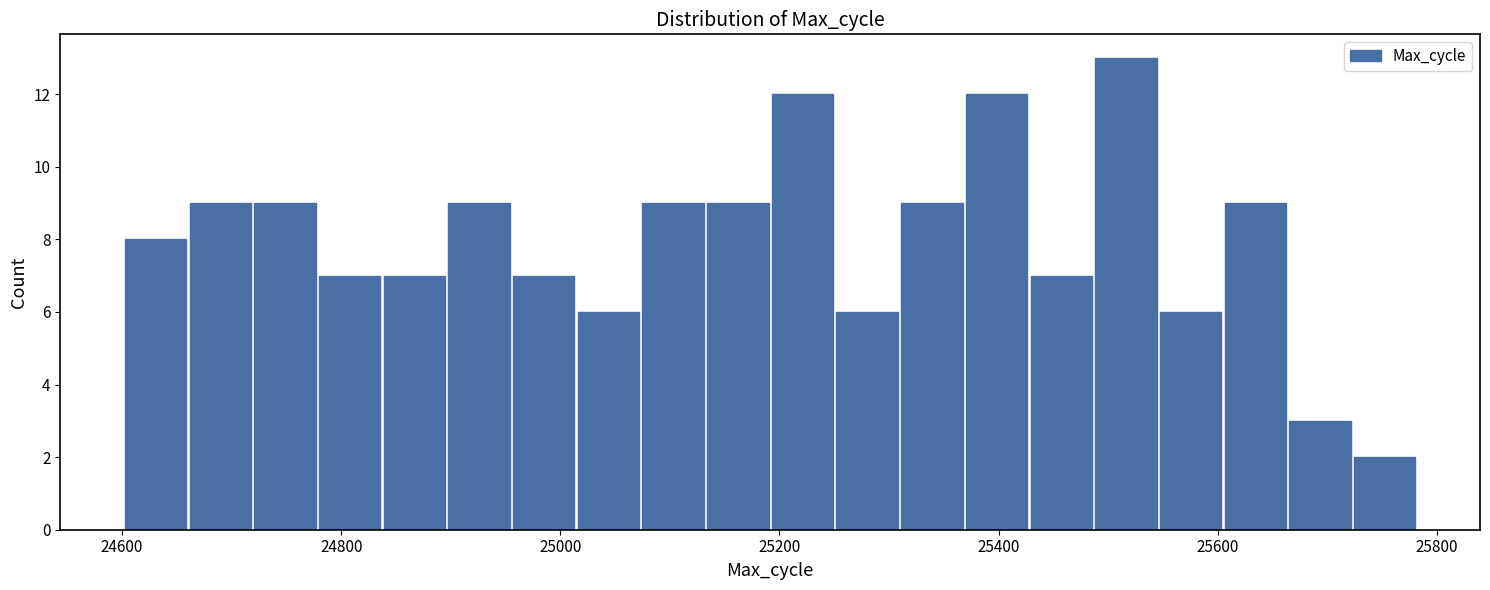

Read against the x-axis, roughly where is the centre of the tallest bar?

25520